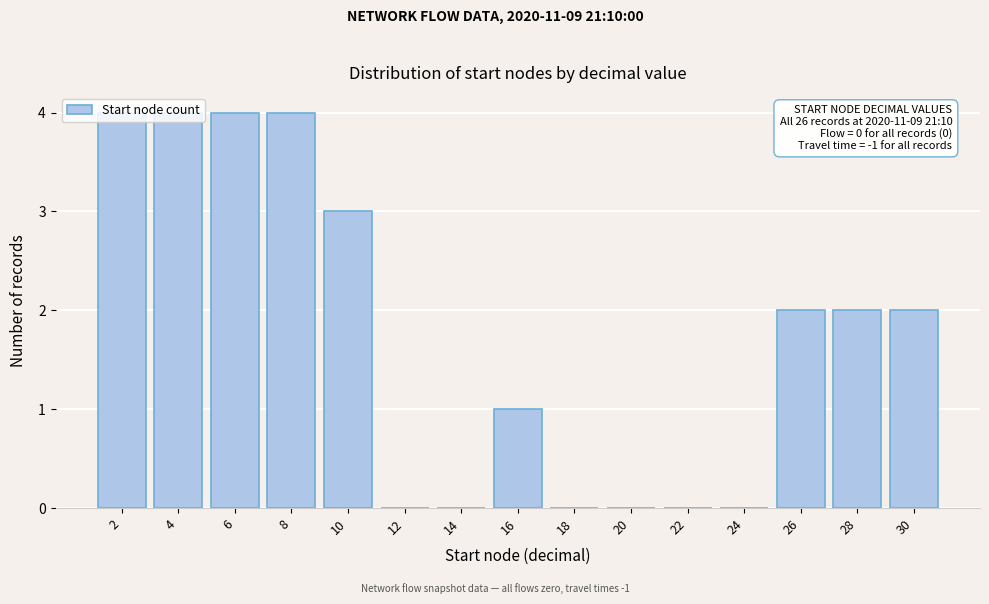

Is it true that the value at 16 is 2?

False